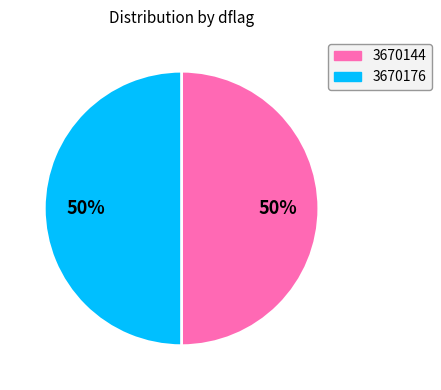

Do 3670144 and 3670176 together represent more than half of the pie?

Yes